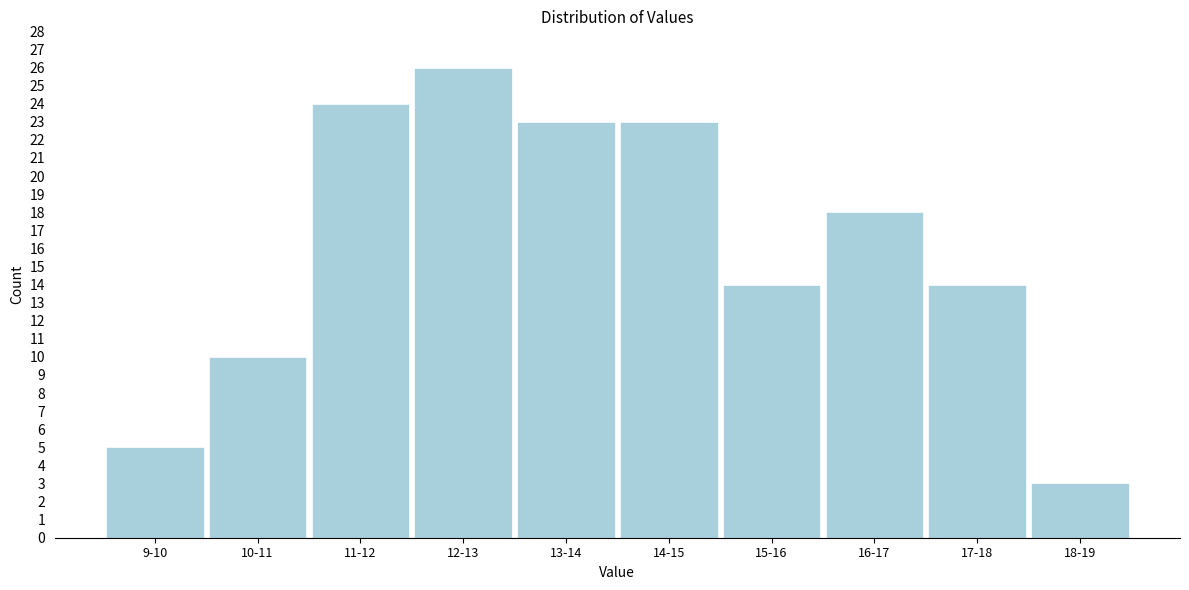

Reading left to right, list all the values displayed in this chart.

9-10=5	10-11=10	11-12=24	12-13=26	13-14=23	14-15=23	15-16=14	16-17=18	17-18=14	18-19=3